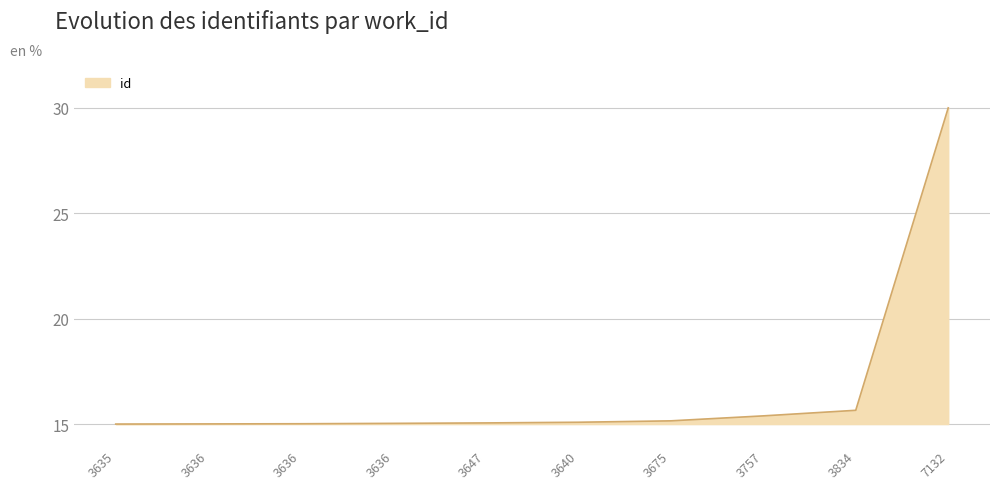

Is it true that the value at 3636 is 6.1?

False